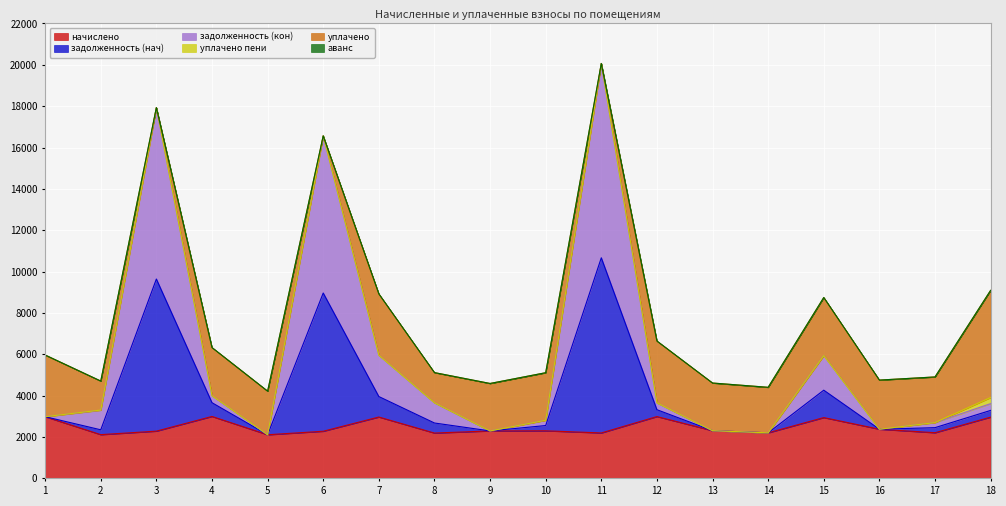

At which category does задолженность (нач) reach its first local valley?

5